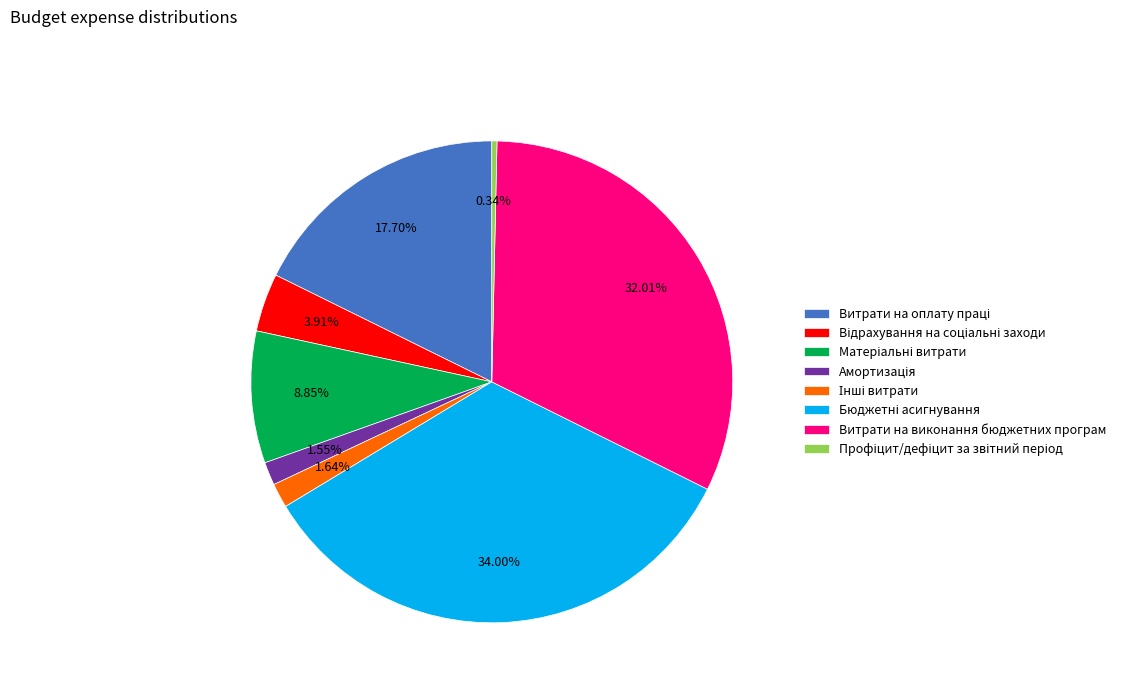

Is there any slice that represents more than half of the pie?

No